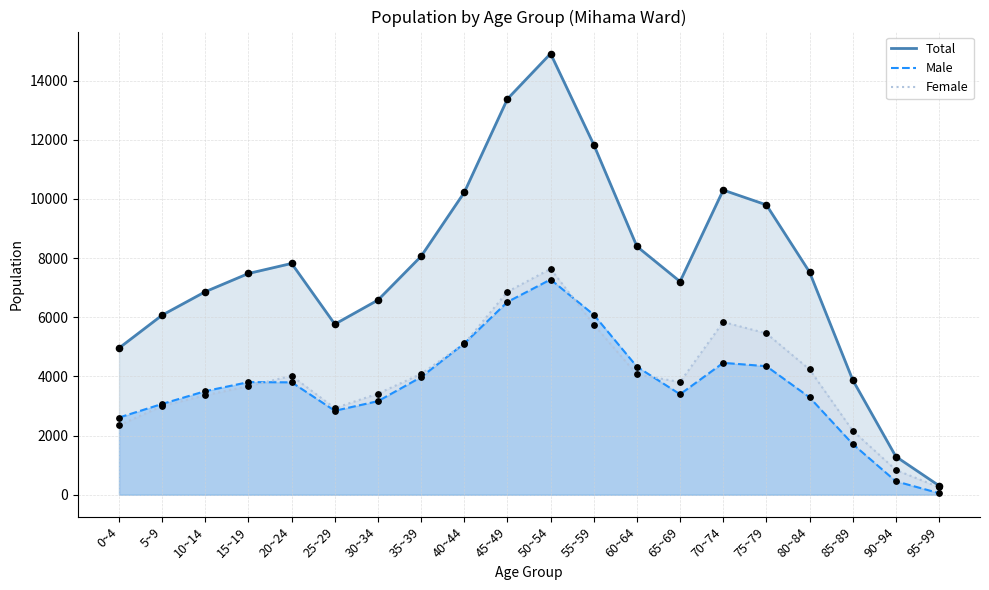

Which series reaches the maximum Y coordinate?

Total (line)